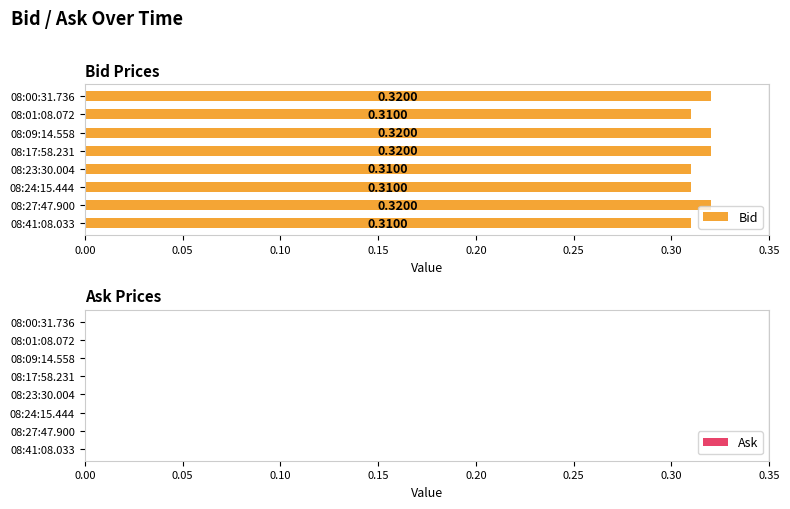

What is the sum of the values at 08:24:15.444 and 08:09:14.558?

0.6